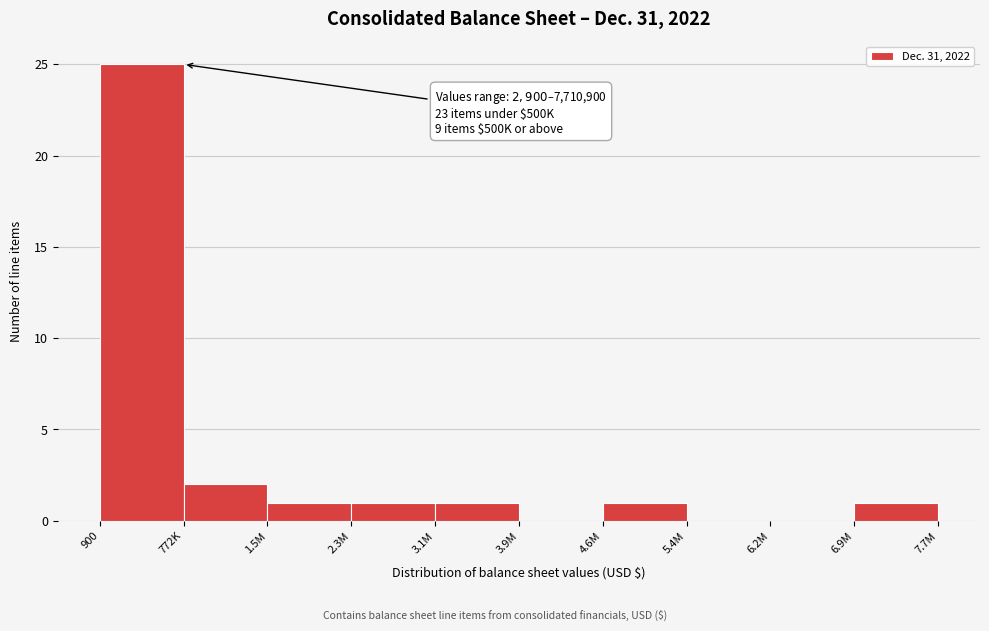

Reading left to right, list all the values displayed in this chart.

900=25	772K=2	1.5M=1	2.3M=1	3.1M=1	3.9M=0	4.6M=1	5.4M=0	6.2M=0	6.9M=1